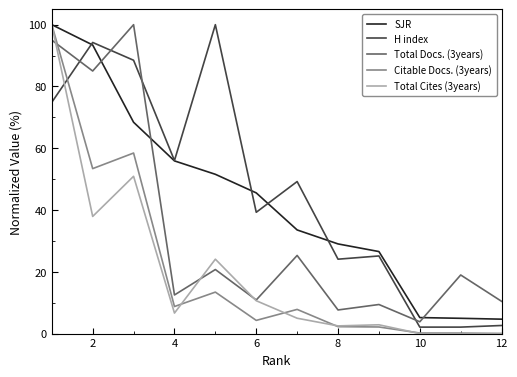

After their last crossing, which series has the higher values: Citable Docs. (3years) or Total Docs. (3years)?

Total Docs. (3years)